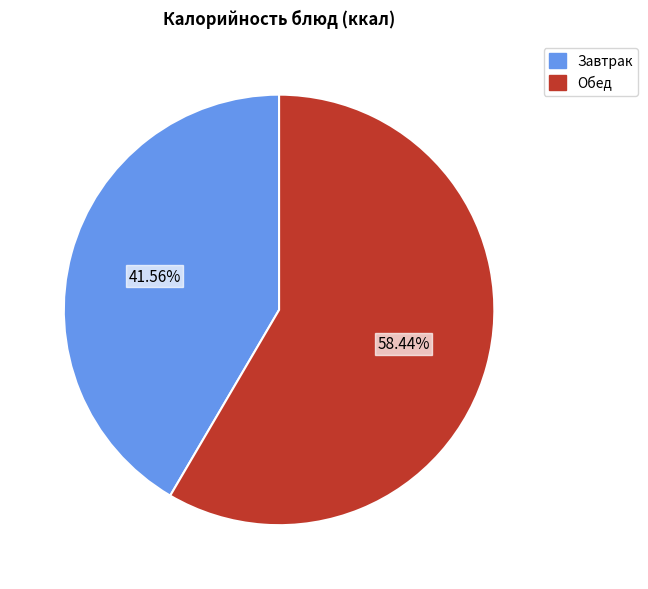

Is there a majority slice in this chart?

Yes